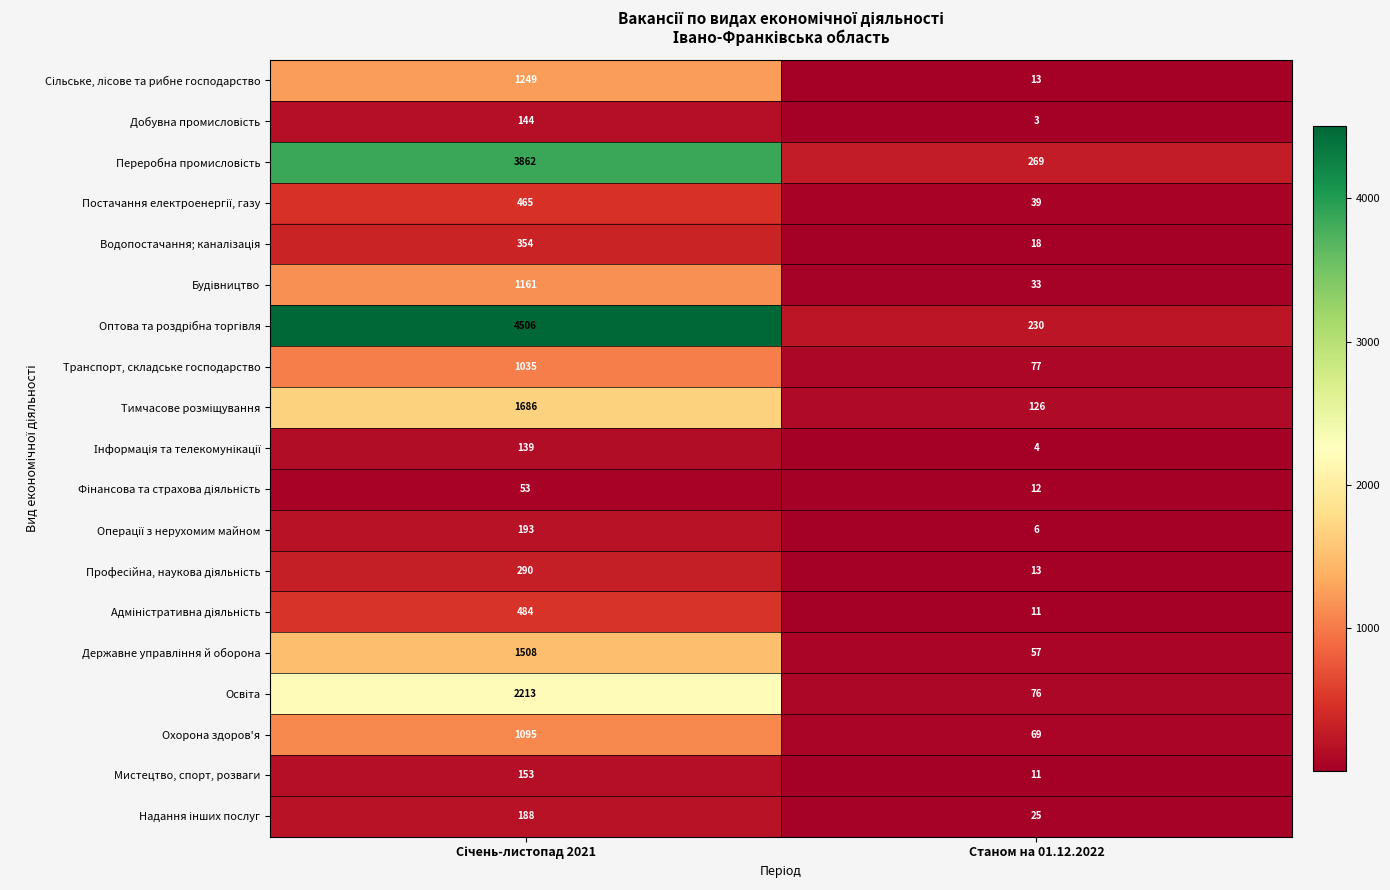

What is the spread (max minus min) of values at Станом на 01.12.2022?

266